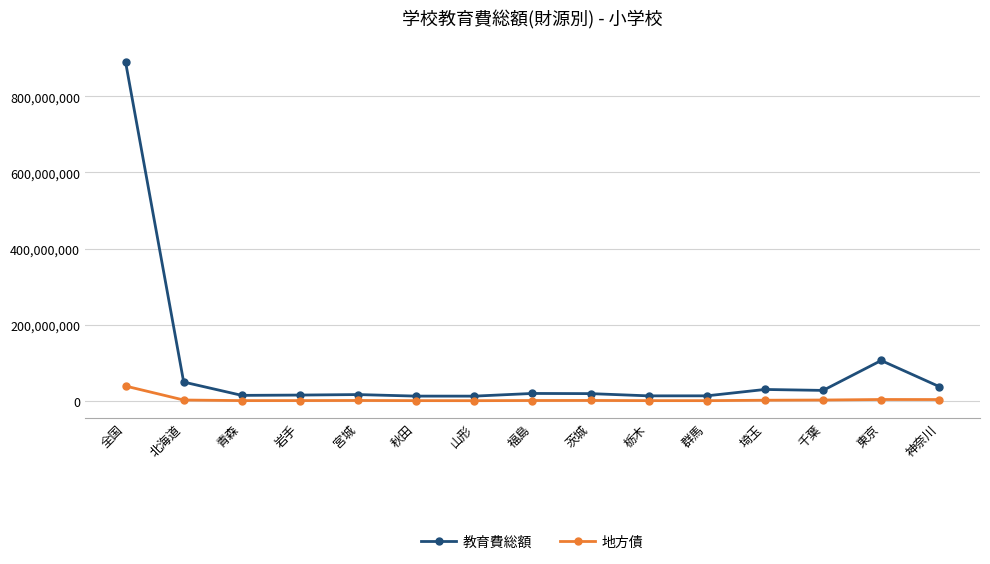

Which series changed the most between 岩手 and 東京?

教育費総額